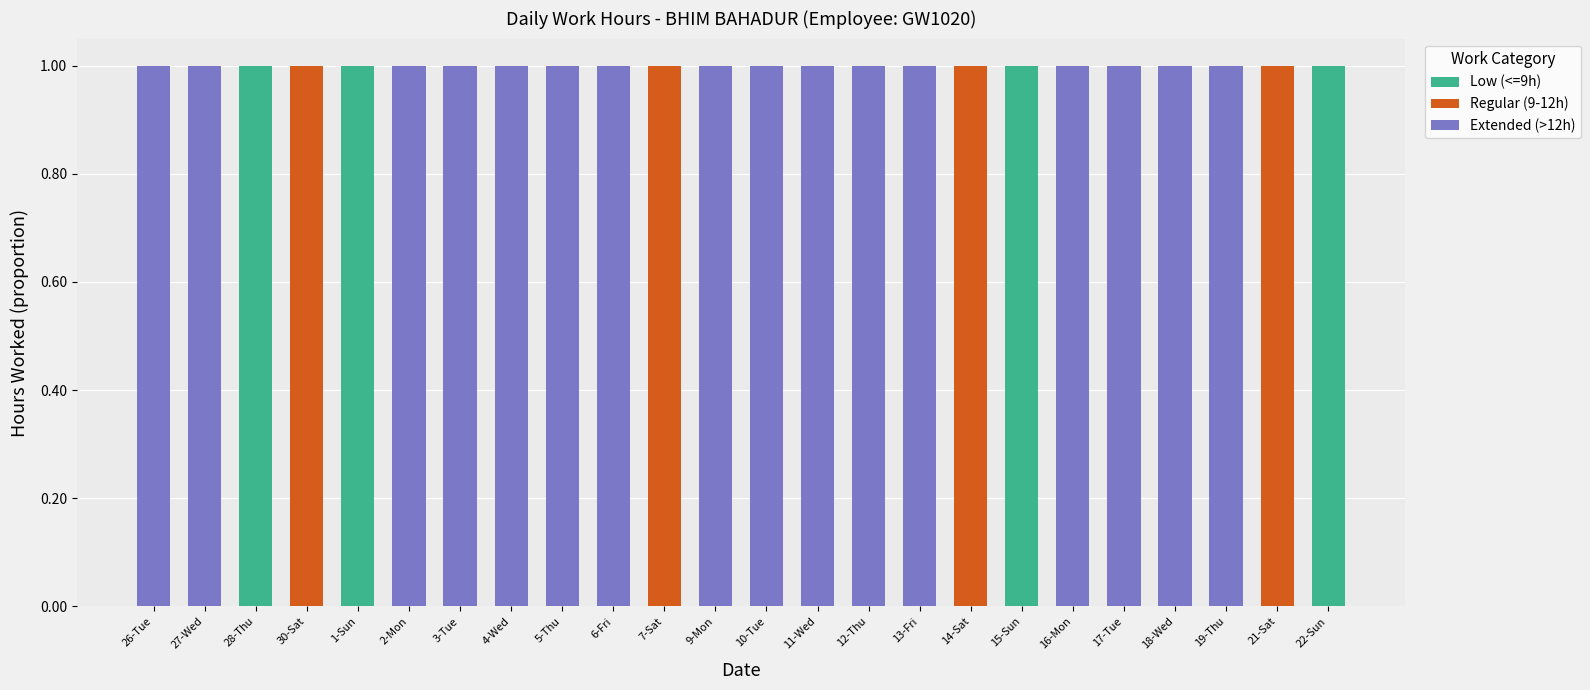

Is it true that Low (<=9h) equals 0 at 19-Thu?

True